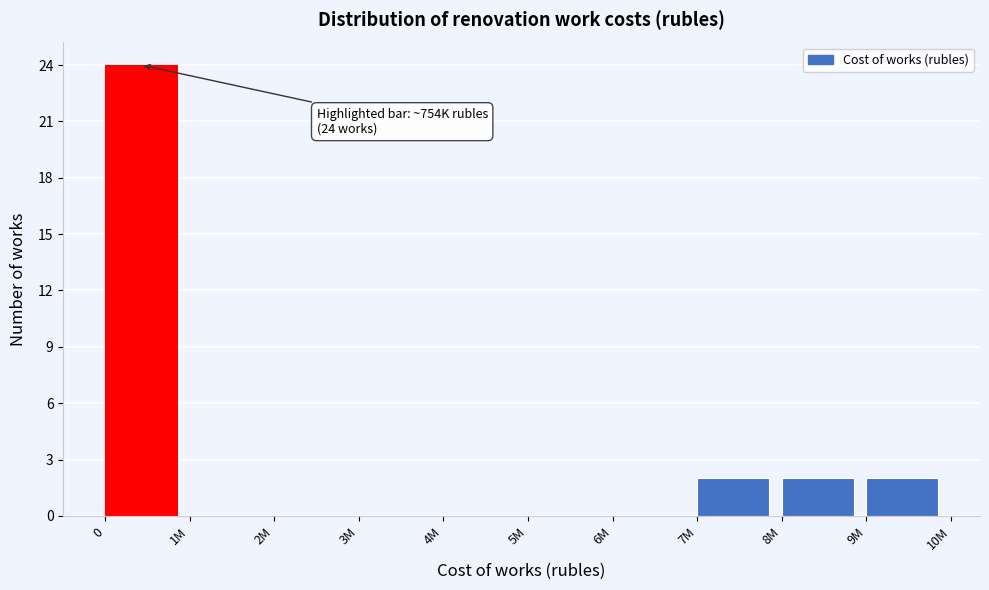

Reading left to right, extract all data points from this chart.

0=24	1M=0	2M=0	3M=0	4M=0	5M=0	6M=0	7M=2	8M=2	9M=2